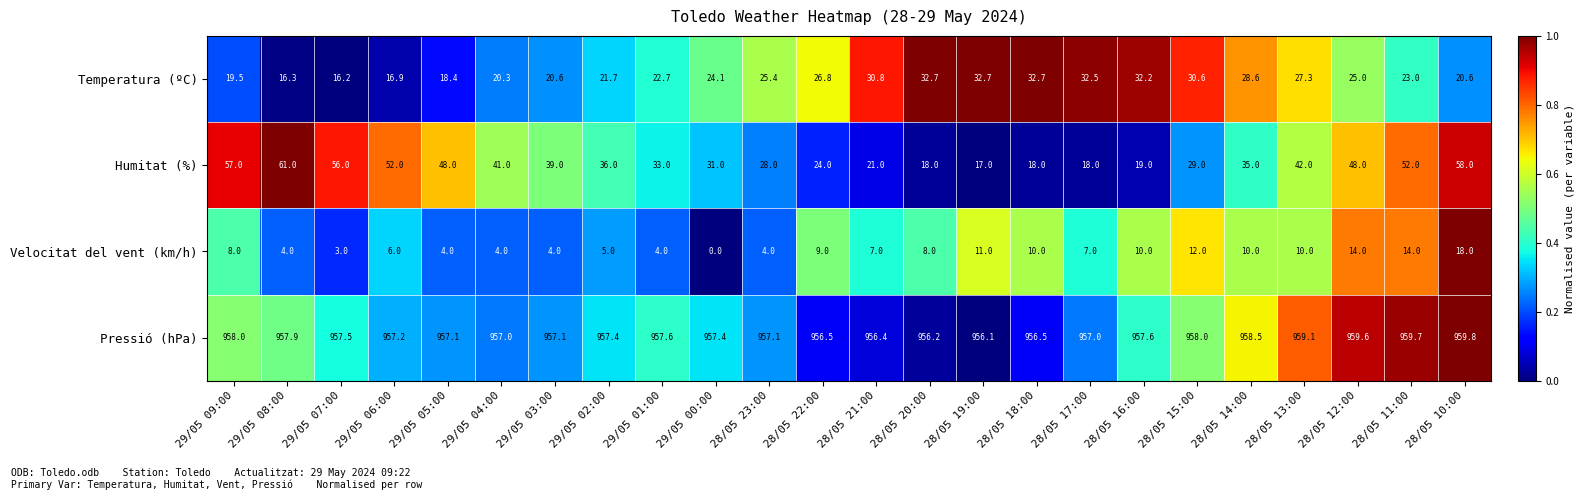

At which label is Temperatura (ºC) closest to 24?

29/05 00:00